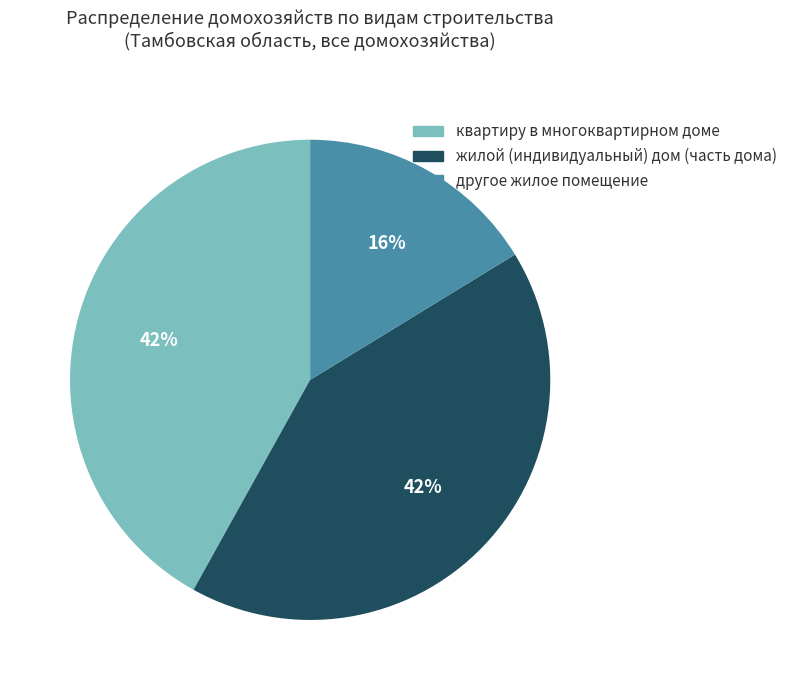

To the nearest percent, what is the difference between the largest and smallest slice percentages?

26%